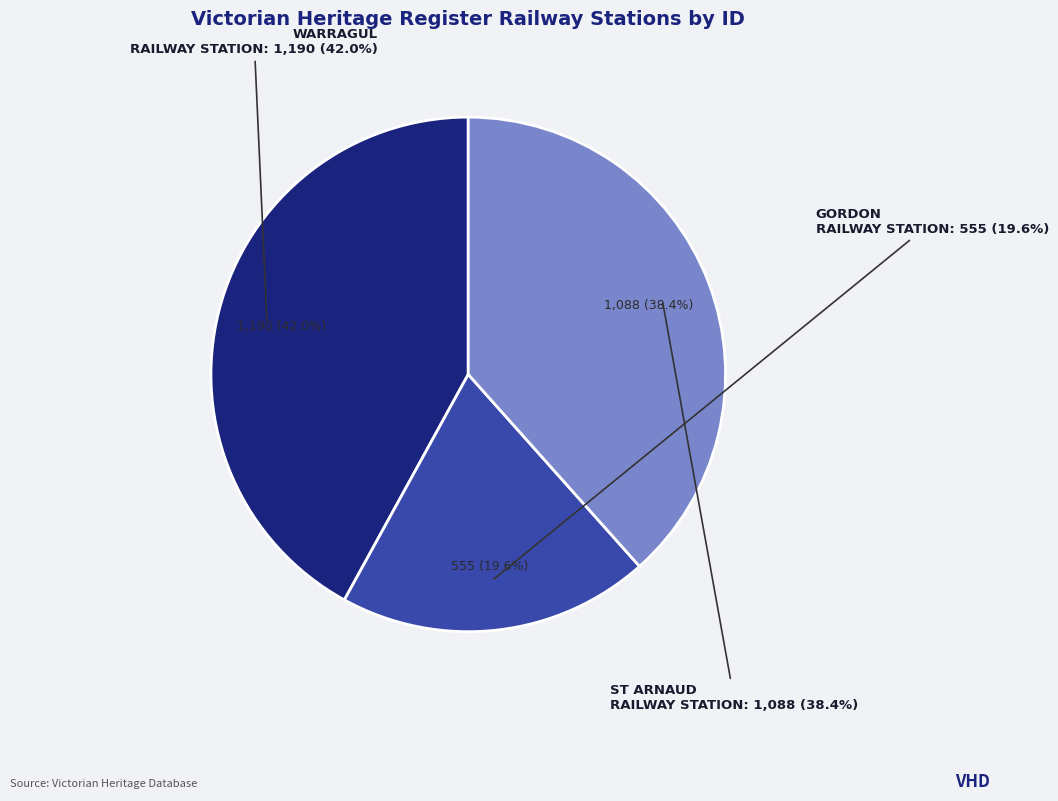

Does GORDON RAILWAY STATION represent more than half of the total?

No